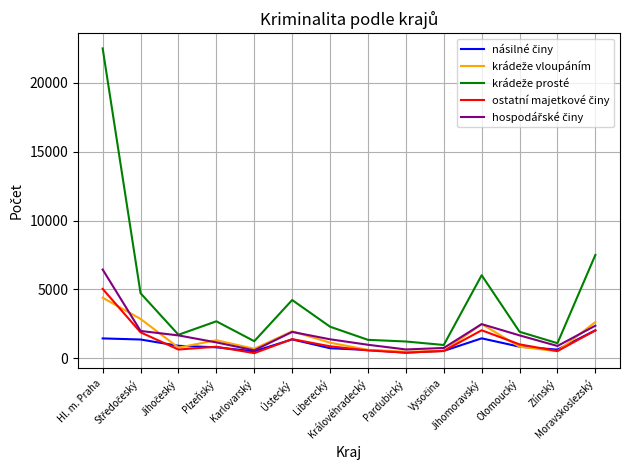

What is the maximum value shown in the chart?

22513